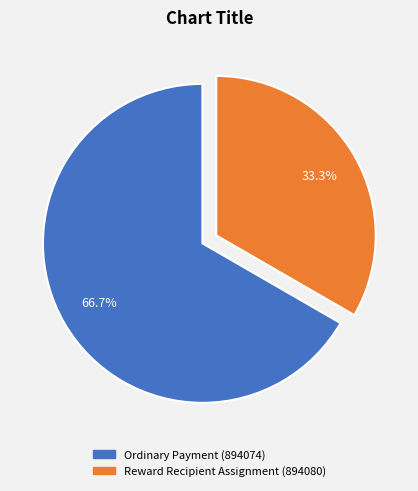

Is Ordinary Payment (894074) the majority of the pie?

Yes